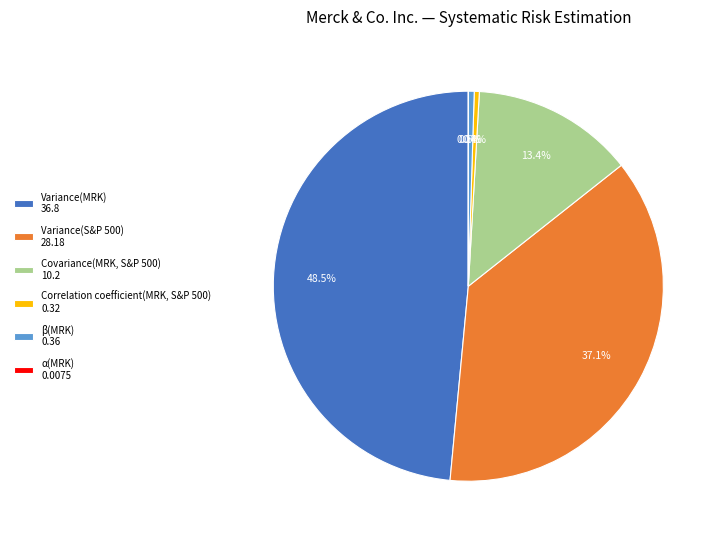

Does Covariance(MRK, S&P 500) 10.2 represent more than half of the total?

No